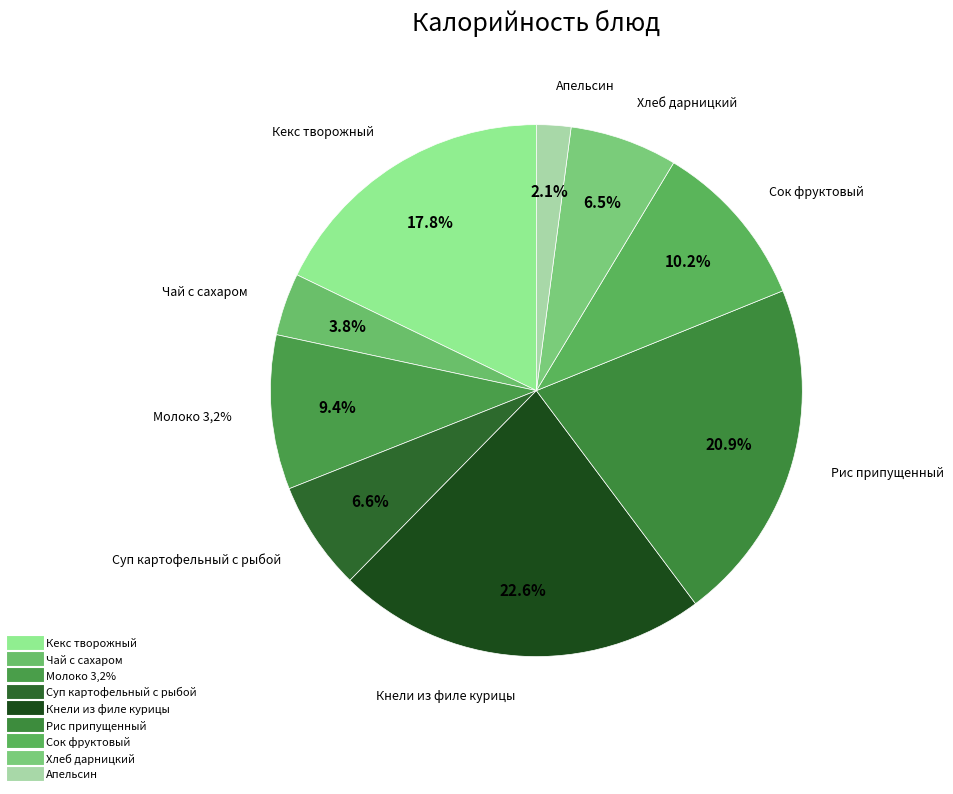

What is the smallest slice in the pie chart?

Апельсин